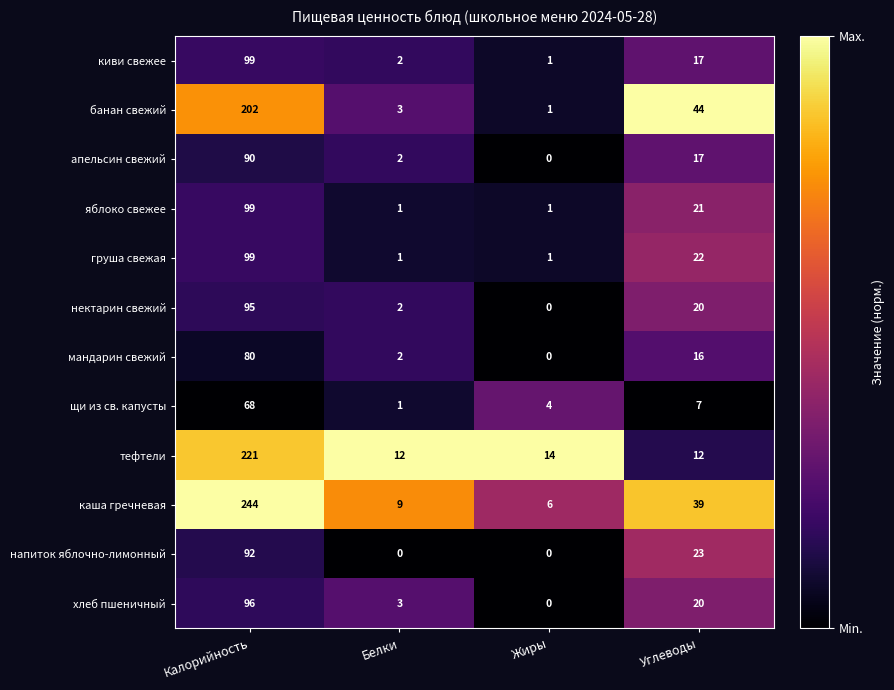

What is the spread (max minus min) of values at Белки?

12